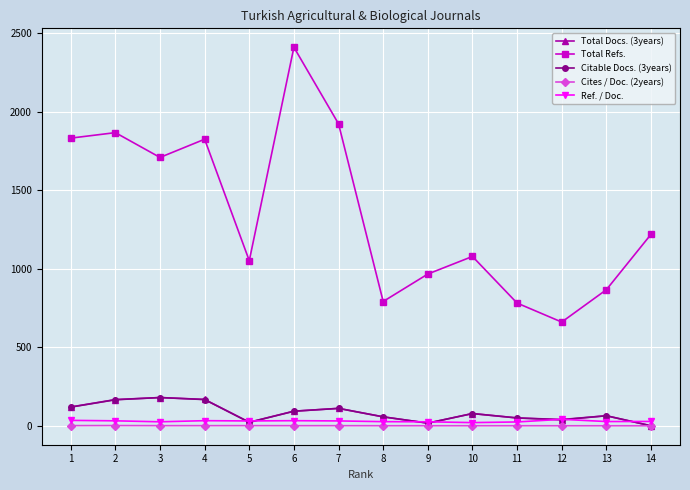

True or false: Total Refs. and Citable Docs. (3years) cross at least once.

False